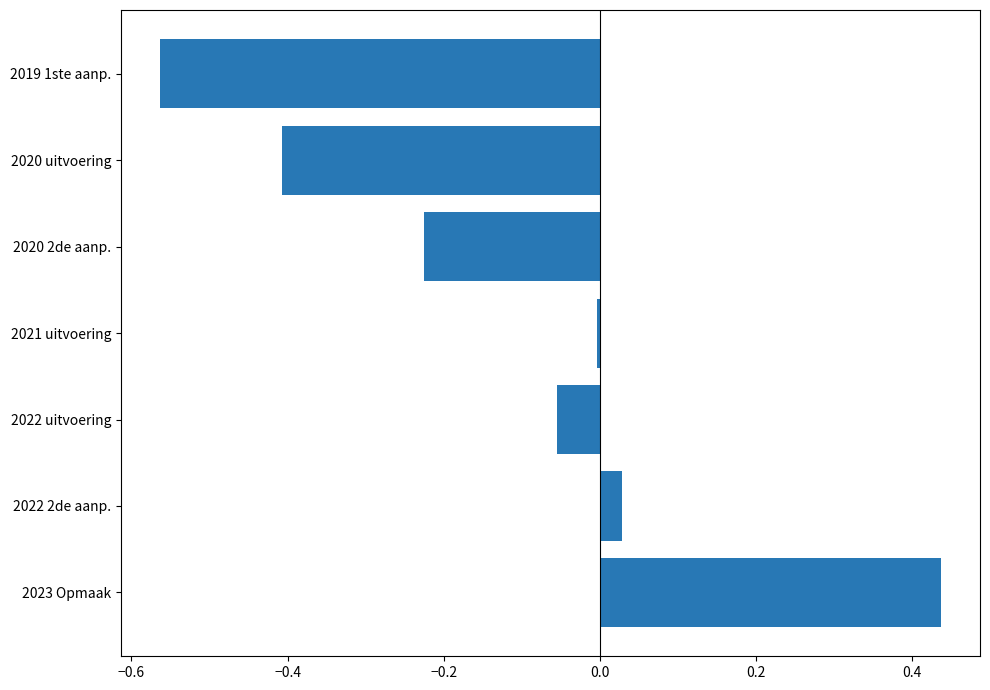

How many data points does each series have?

7